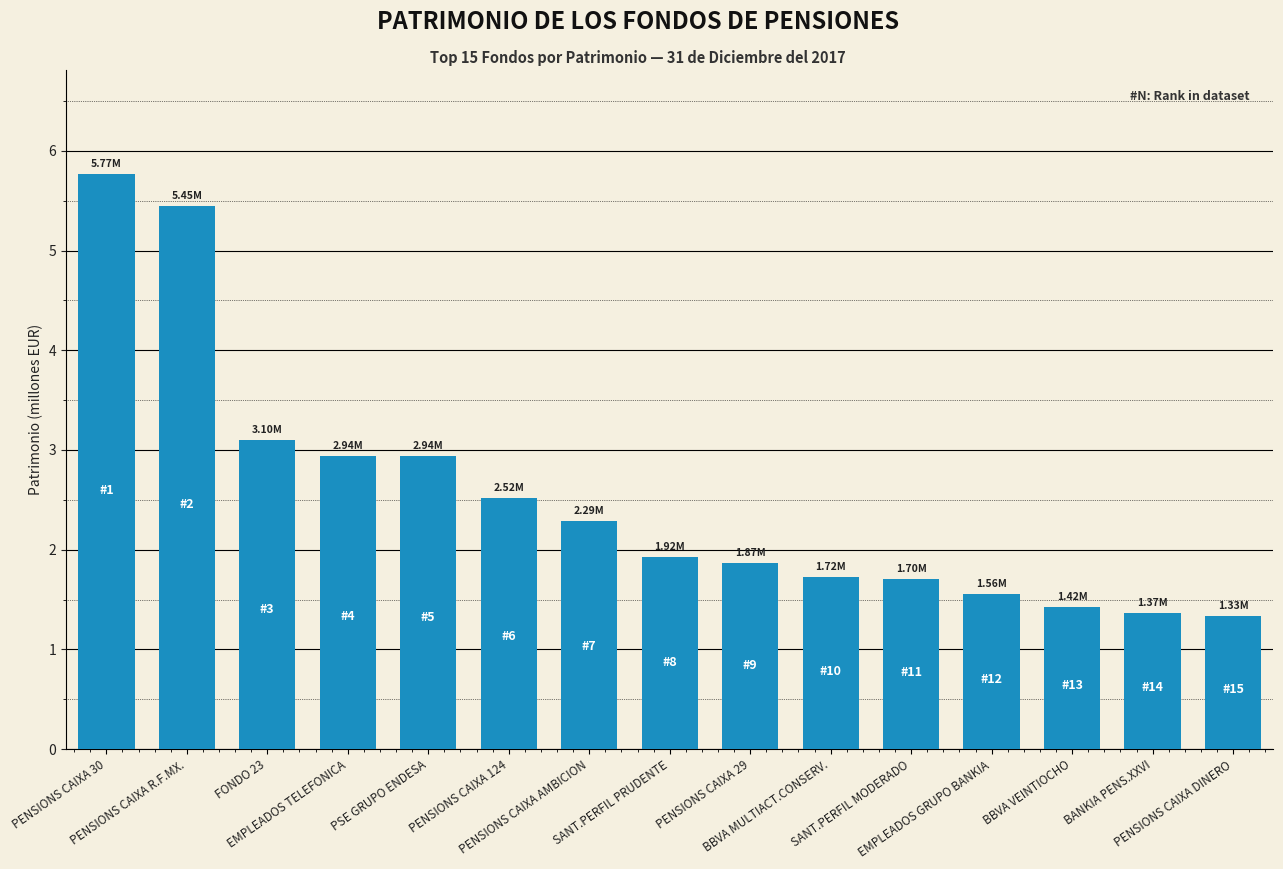

Does the chart contain any negative values?

No